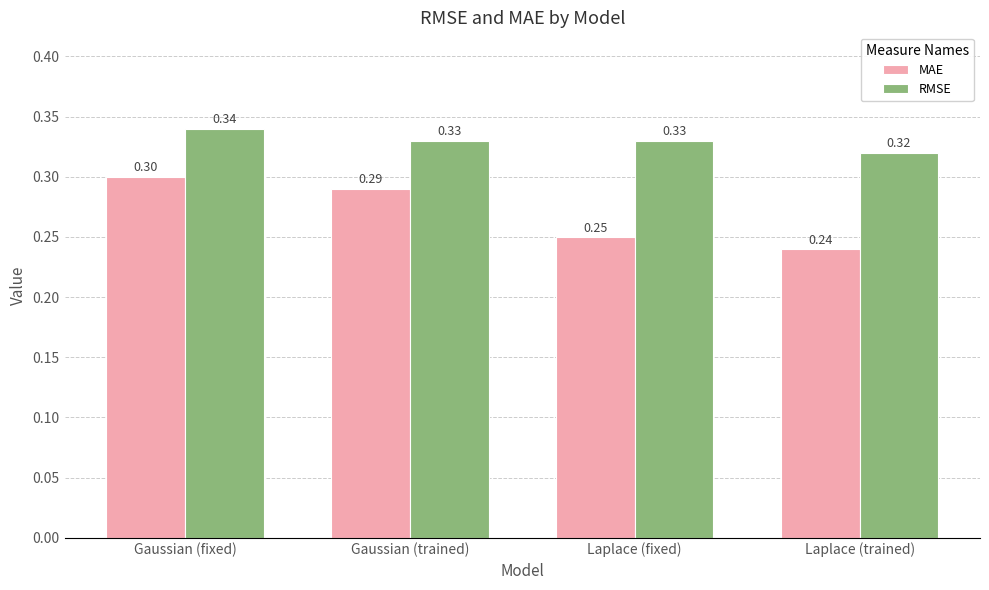

Which series has the widest spread of values?

MAE